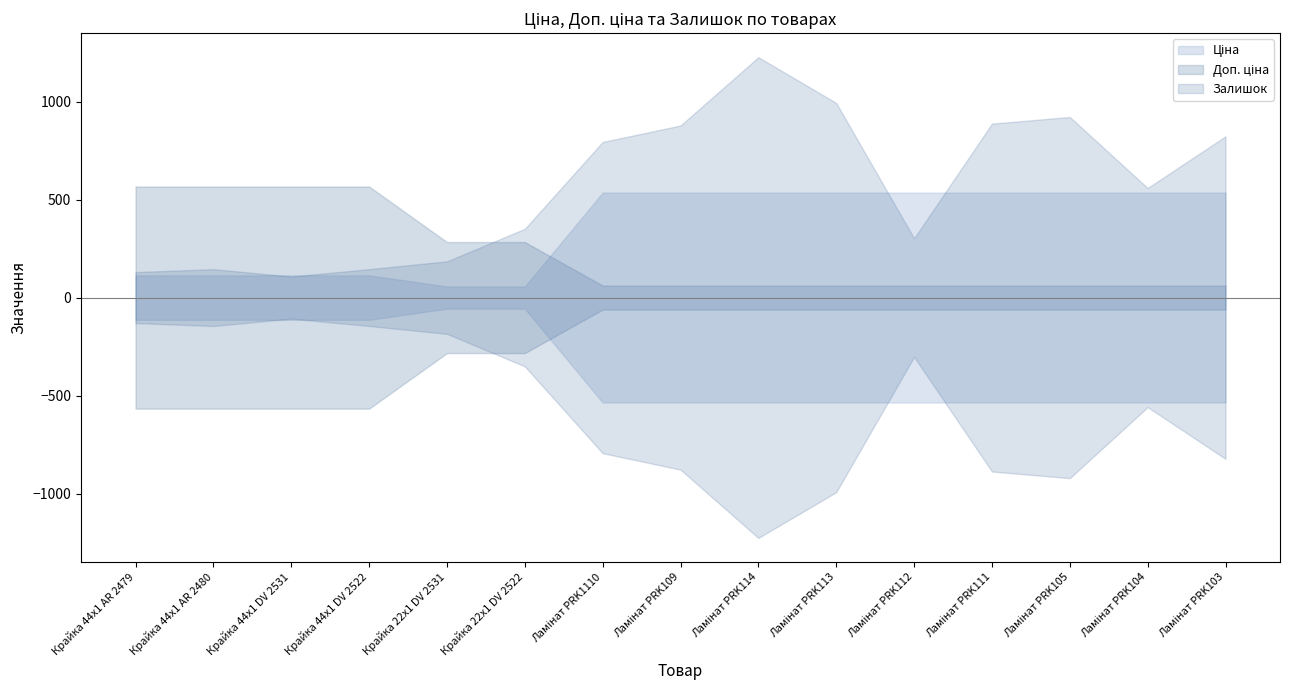

Does the chart have visible grid lines?

No